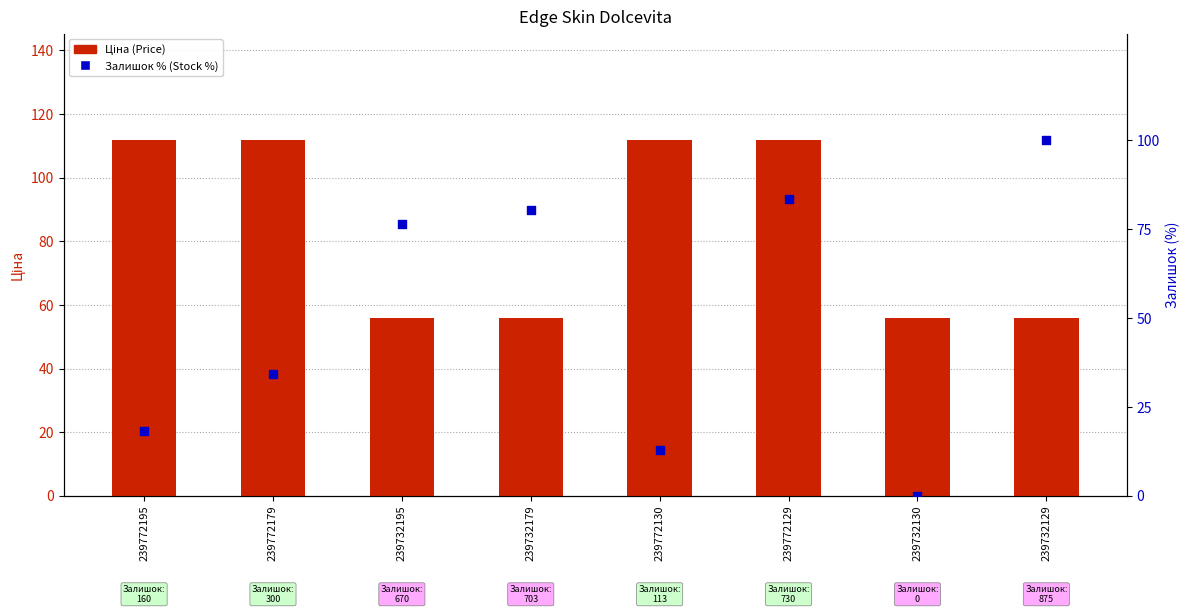

Is the value of Залишок (Stock %) at 239732130 greater than the value of Ціна (Price) at 239732130?

No